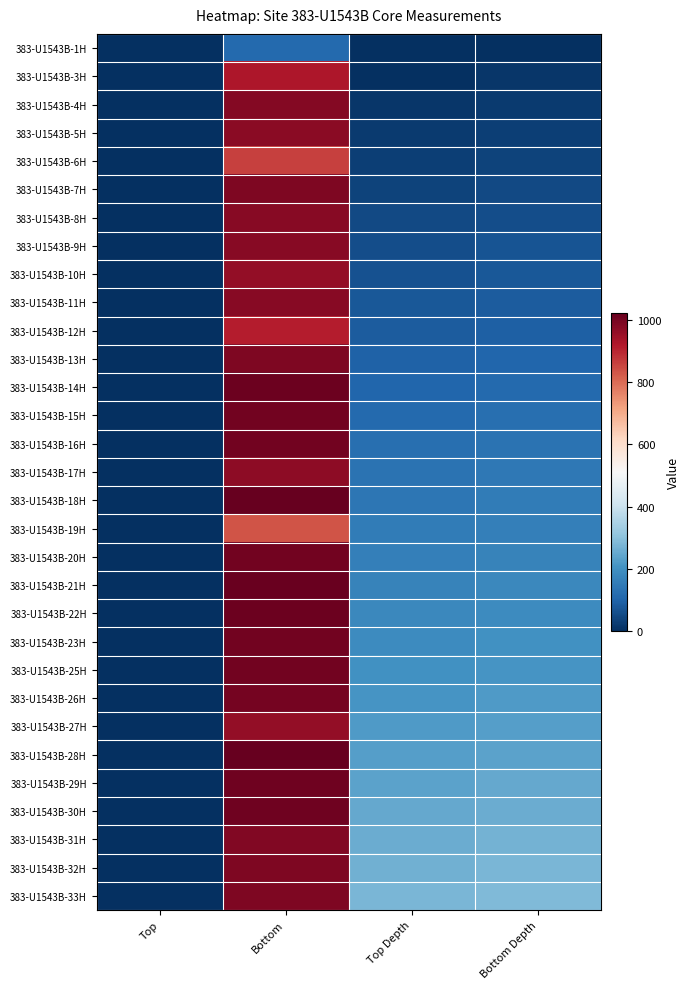

Reading right to left, list all the values displayed in this chart.

383-U1543B-1H: Bottom Depth=1.1	Top Depth=0.0	Bottom=114.0	Top=0.0
383-U1543B-3H: Bottom Depth=12.2	Top Depth=3.0	Bottom=925.0	Top=0.0
383-U1543B-4H: Bottom Depth=22.0	Top Depth=12.2	Bottom=981.0	Top=0.0
383-U1543B-5H: Bottom Depth=31.4	Top Depth=21.7	Bottom=974.0	Top=0.0
383-U1543B-6H: Bottom Depth=39.8	Top Depth=31.2	Bottom=860.0	Top=0.0
383-U1543B-7H: Bottom Depth=49.1	Top Depth=39.2	Bottom=990.0	Top=0.0
383-U1543B-8H: Bottom Depth=58.5	Top Depth=48.7	Bottom=977.0	Top=0.0
383-U1543B-9H: Bottom Depth=68.0	Top Depth=58.2	Bottom=977.0	Top=0.0
383-U1543B-10H: Bottom Depth=77.3	Top Depth=67.7	Bottom=960.0	Top=0.0
383-U1543B-11H: Bottom Depth=87.0	Top Depth=77.2	Bottom=978.0	Top=0.0
383-U1543B-12H: Bottom Depth=95.8	Top Depth=86.7	Bottom=913.0	Top=0.0
383-U1543B-13H: Bottom Depth=106.1	Top Depth=96.2	Bottom=989.0	Top=0.0
383-U1543B-14H: Bottom Depth=115.8	Top Depth=105.7	Bottom=1012.0	Top=0.0
383-U1543B-15H: Bottom Depth=125.2	Top Depth=115.2	Bottom=1004.0	Top=0.0
383-U1543B-16H: Bottom Depth=134.8	Top Depth=124.7	Bottom=1005.0	Top=0.0
383-U1543B-17H: Bottom Depth=143.9	Top Depth=134.2	Bottom=970.0	Top=0.0
383-U1543B-18H: Bottom Depth=153.9	Top Depth=143.7	Bottom=1021.0	Top=0.0
383-U1543B-19H: Bottom Depth=161.5	Top Depth=153.2	Bottom=832.0	Top=0.0
383-U1543B-20H: Bottom Depth=171.5	Top Depth=161.5	Bottom=1004.0	Top=0.0
383-U1543B-21H: Bottom Depth=181.2	Top Depth=171.0	Bottom=1017.0	Top=0.0
383-U1543B-22H: Bottom Depth=190.6	Top Depth=180.5	Bottom=1012.0	Top=0.0
383-U1543B-23H: Bottom Depth=200.0	Top Depth=190.0	Bottom=1004.0	Top=0.0
383-U1543B-25H: Bottom Depth=211.1	Top Depth=201.0	Bottom=1007.0	Top=0.0
383-U1543B-26H: Bottom Depth=220.5	Top Depth=210.5	Bottom=1001.0	Top=0.0
383-U1543B-27H: Bottom Depth=229.6	Top Depth=220.0	Bottom=963.0	Top=0.0
383-U1543B-28H: Bottom Depth=239.7	Top Depth=229.5	Bottom=1023.0	Top=0.0
383-U1543B-29H: Bottom Depth=249.1	Top Depth=239.0	Bottom=1009.0	Top=0.0
383-U1543B-30H: Bottom Depth=258.6	Top Depth=248.5	Bottom=1011.0	Top=0.0
383-U1543B-31H: Bottom Depth=267.9	Top Depth=258.0	Bottom=986.0	Top=0.0
383-U1543B-32H: Bottom Depth=277.4	Top Depth=267.5	Bottom=991.0	Top=0.0
383-U1543B-33H: Bottom Depth=286.9	Top Depth=277.0	Bottom=988.0	Top=0.0